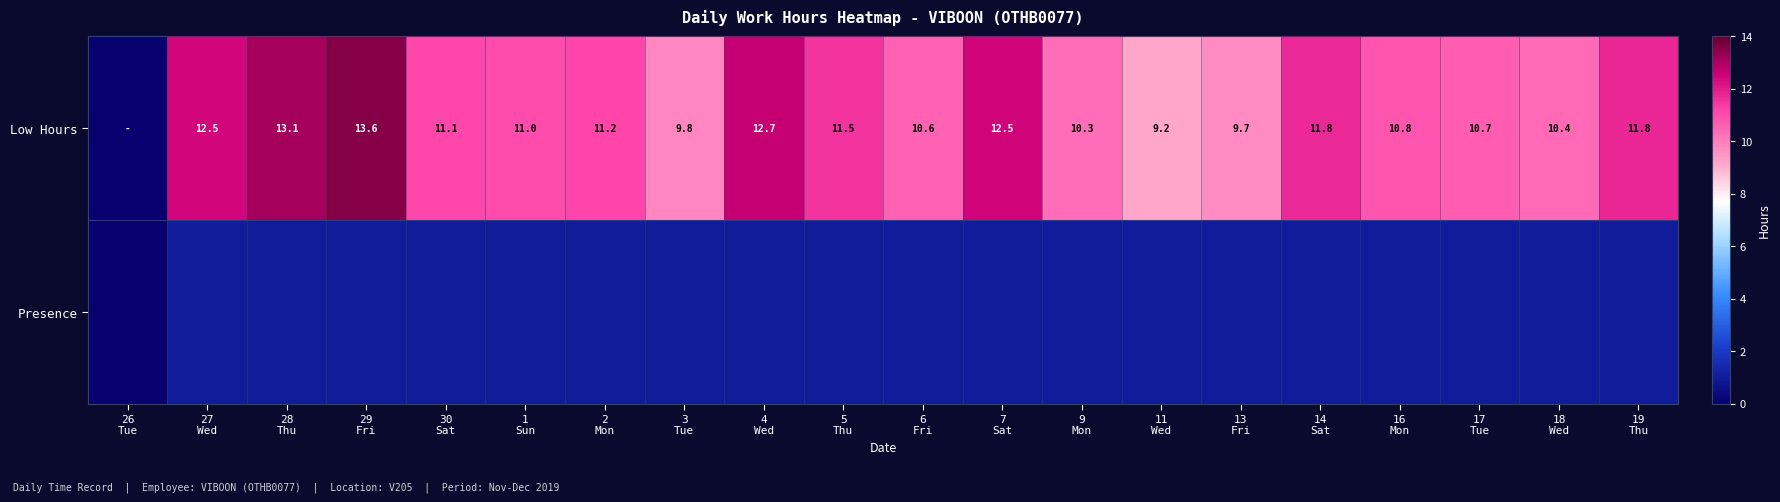

At which label is Presence closest to 0?

26 Tue